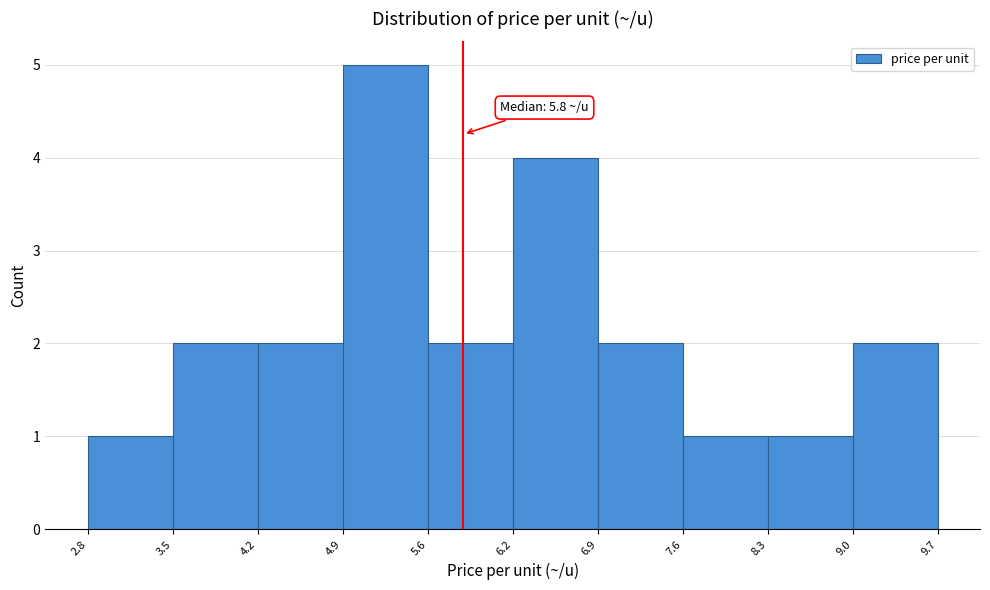

Which range on the x-axis has the tallest bar?

4.9 to 5.6